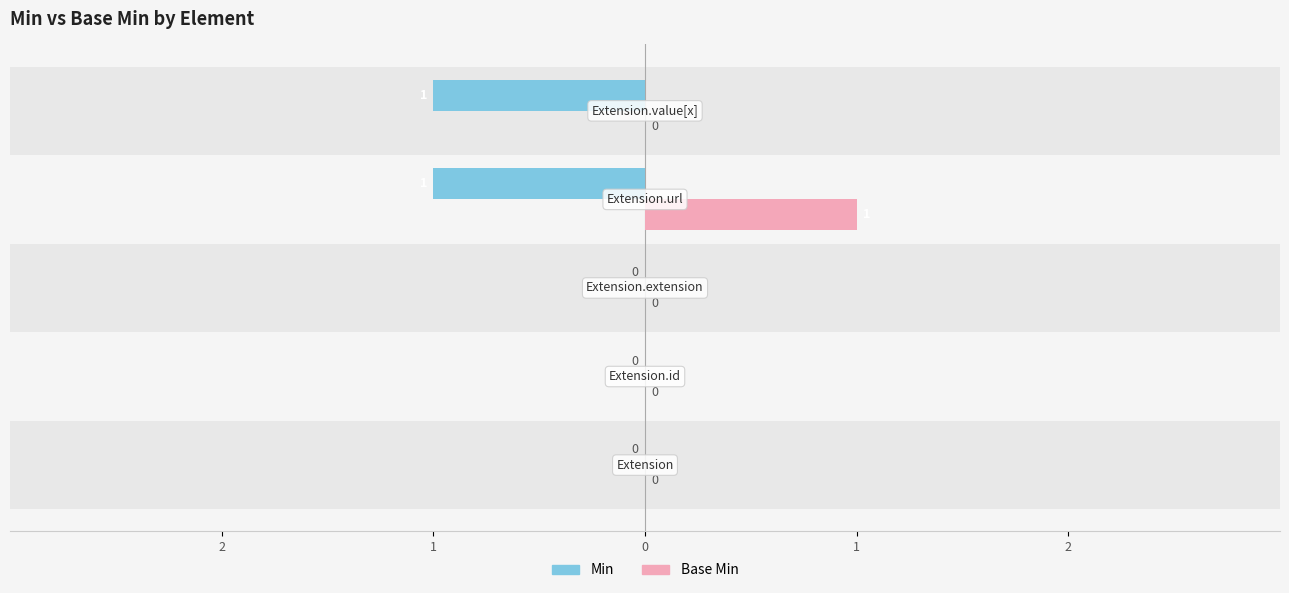

The value of Base Min at Extension.extension is -1. True or false?

False